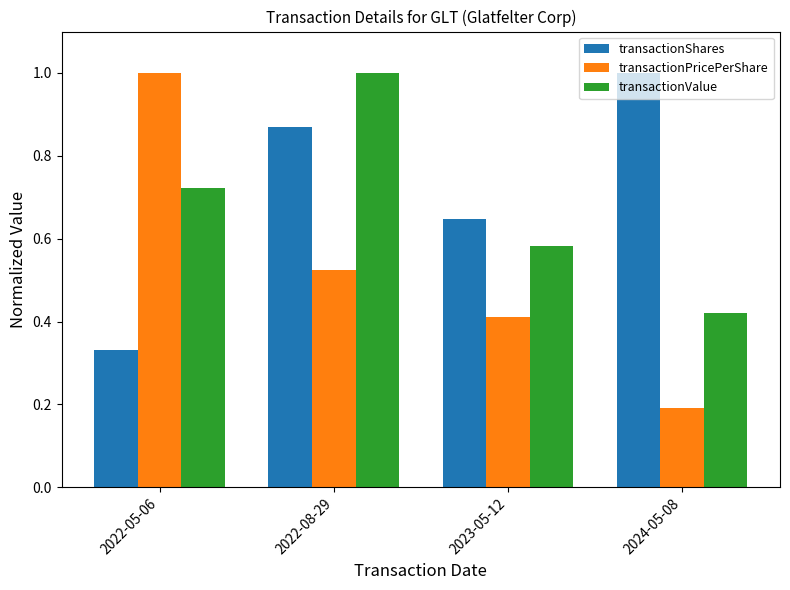

Which series changed the most between 2022-05-06 and 2024-05-08?

transactionPricePerShare